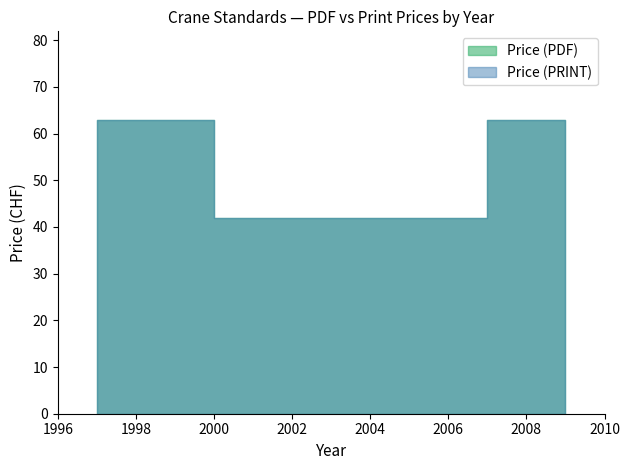

True or false: Price (PDF) has more than 2 points higher than both neighbors.

False